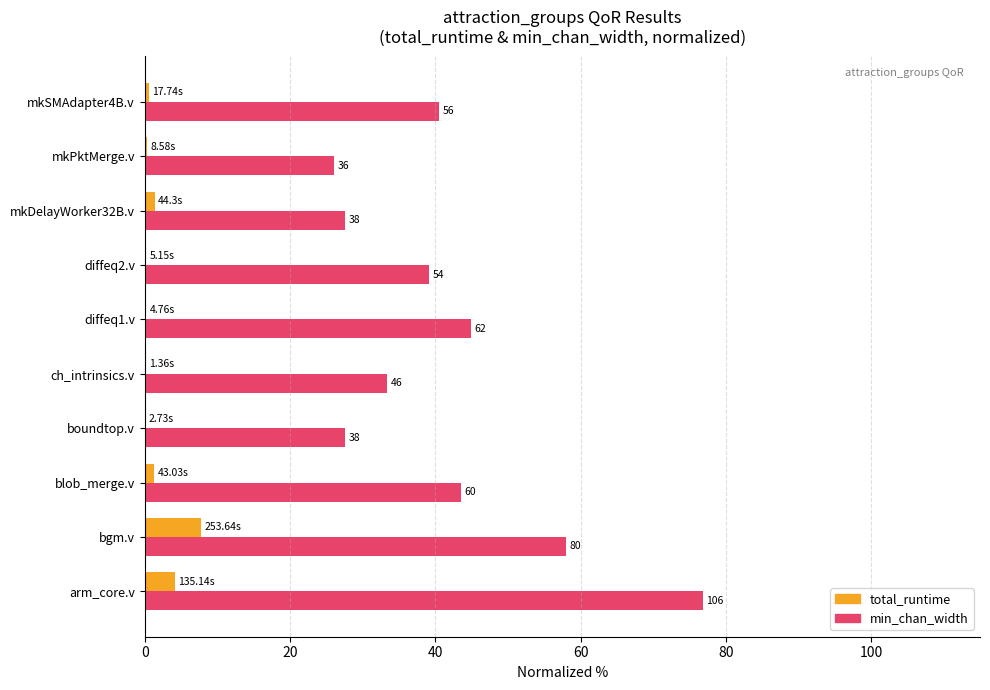

What position from the left is mkDelayWorker32B.v?

8